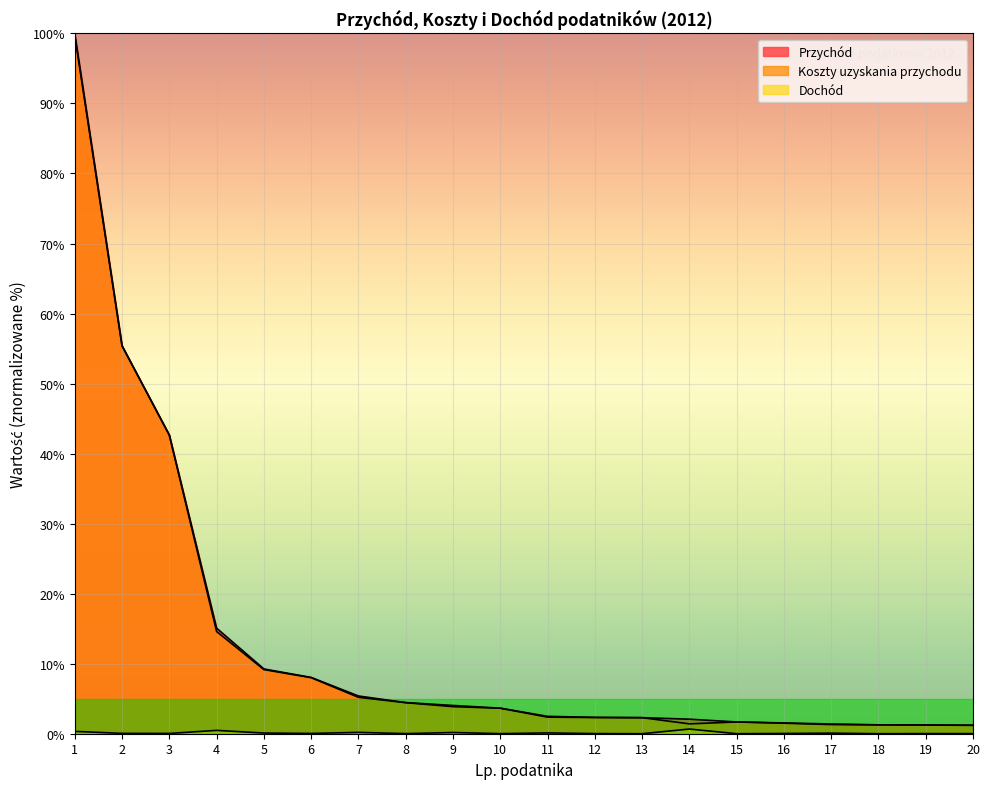

Reading left to right, what are all the values shown in this chart?

Przychód: 1=100.0	2=55.4	3=42.7	4=15.1	5=9.3	6=8.0	7=5.4	8=4.4	9=4.0	10=3.7	11=2.5	12=2.3	13=2.3	14=2.1	15=1.7	16=1.5	17=1.4	18=1.3	19=1.3	20=1.2
Koszty uzyskania przychodu: 1=99.7	2=55.4	3=42.6	4=14.6	5=9.2	6=8.0	7=5.2	8=4.4	9=3.9	10=3.6	11=2.4	12=2.3	13=2.3	14=1.4	15=1.7	16=1.5	17=1.3	18=1.3	19=1.2	20=1.2
Dochód: 1=0.3	2=0.1	3=0.0	4=0.5	5=0.1	6=0.0	7=0.2	8=0.0	9=0.2	10=0.0	11=0.1	12=0.0	13=0.0	14=0.7	15=0.0	16=0.0	17=0.1	18=0.0	19=0.0	20=0.0